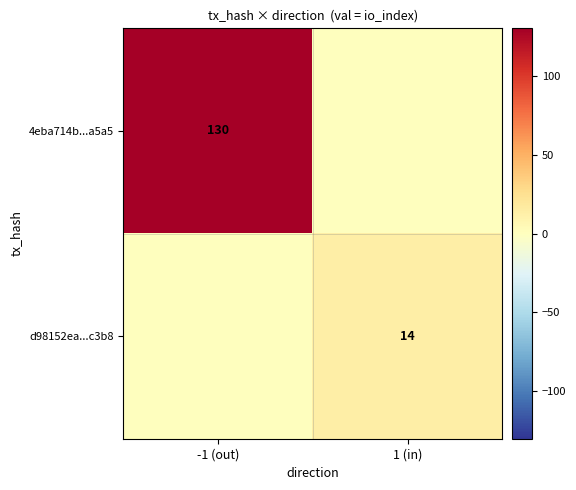

Which has a higher value, -1 (out) or 1 (in)?

-1 (out)